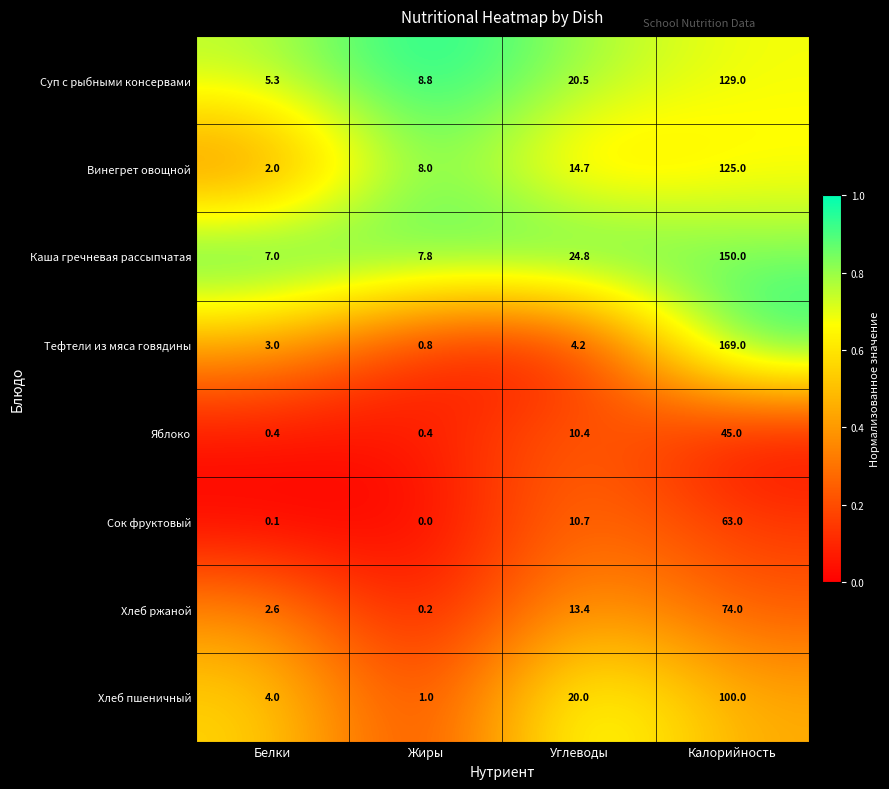

At which category does the chart reach its minimum across all series?

Жиры